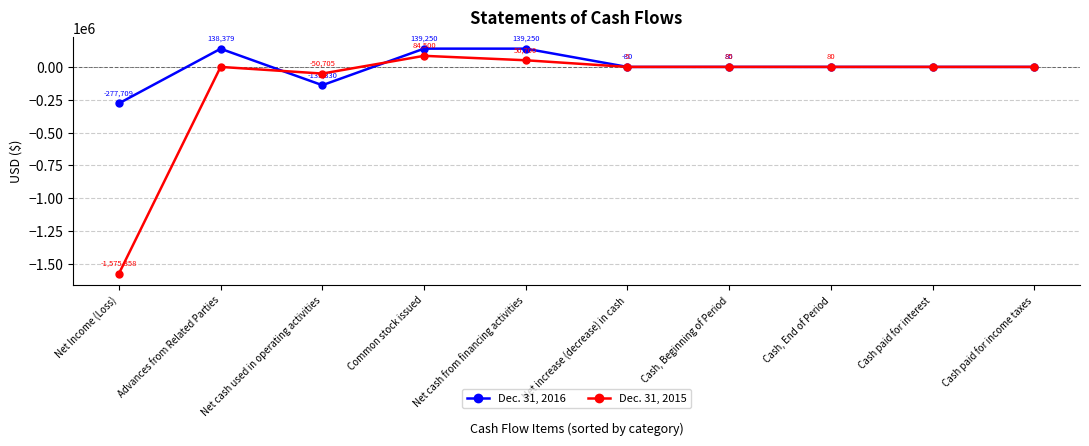

Reading right to left, what are all the values shown in this chart?

Dec. 31, 2016: 0	0	0	80	-80	139250	139250	-139330	138379	-277709
Dec. 31, 2015: 0	0	80	85	-5	50700	84500	-50705	0	-1575358